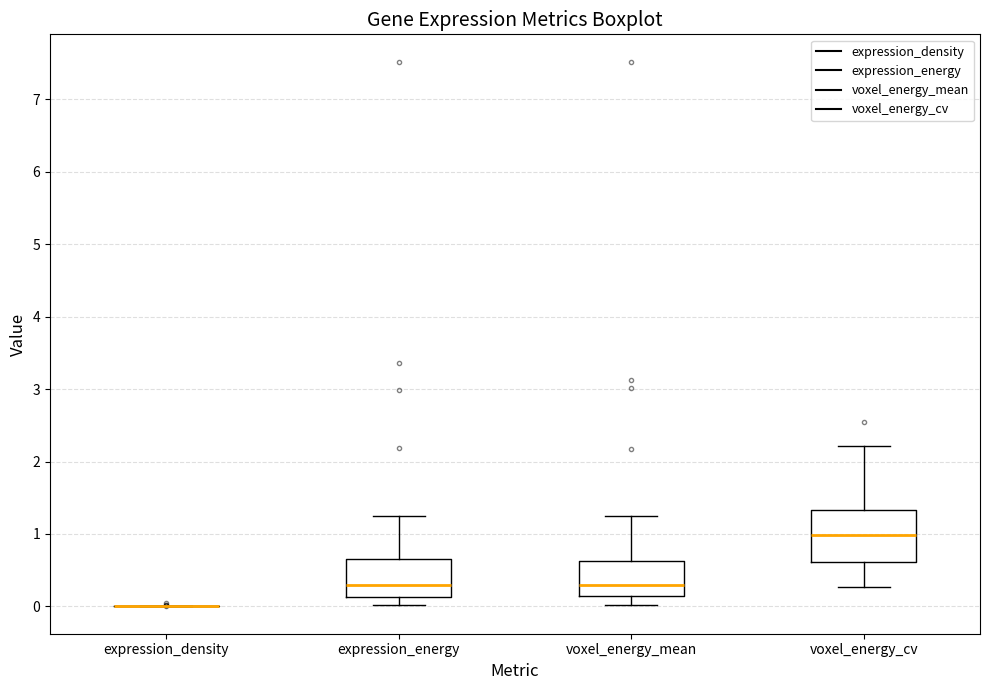

Reading left to right, transcribe this box plot: for each box, give where its median line is, the range the box spans, and where its two whiskers end, as read against the y-axis. The values are not printed on the chart, so give them approximately, as read against the axis.

expression_density: box collapsed to a line at 0.0, whiskers 0.0 to 0.0
expression_energy: median 0.3, box 0.1 to 0.7, whiskers 0.0 to 1.3
voxel_energy_mean: median 0.3, box 0.1 to 0.6, whiskers 0.0 to 1.3
voxel_energy_cv: median 1.0, box 0.6 to 1.3, whiskers 0.3 to 2.2